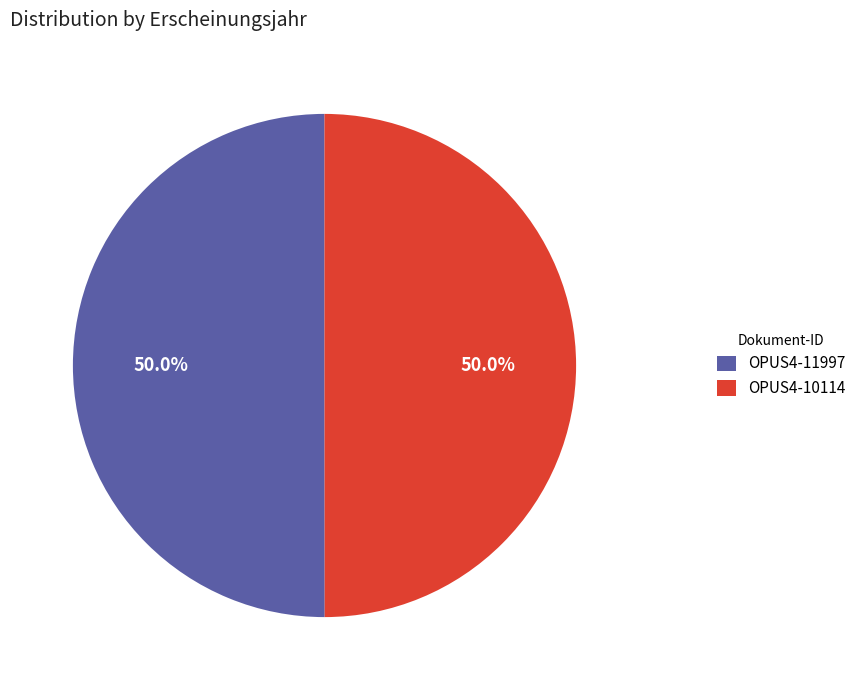

Is it true that OPUS4-10114 is 42% of the pie?

False